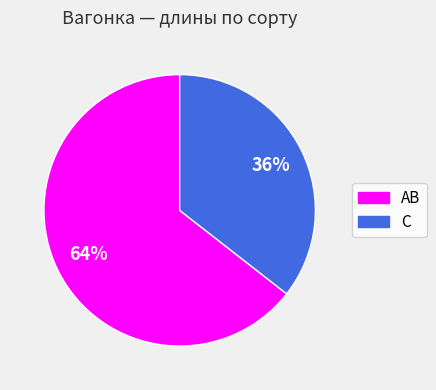

Is it true that С is 36% of the pie?

True